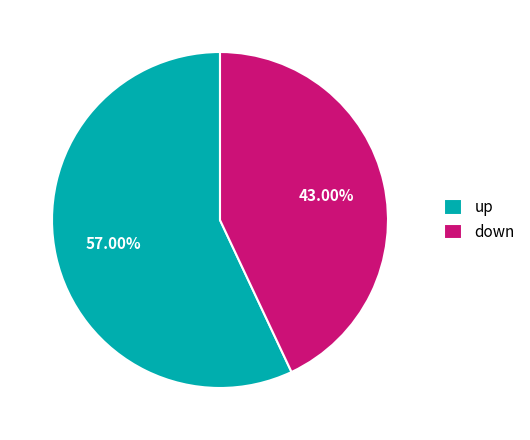

The down slice represents 34% of the pie. True or false?

False